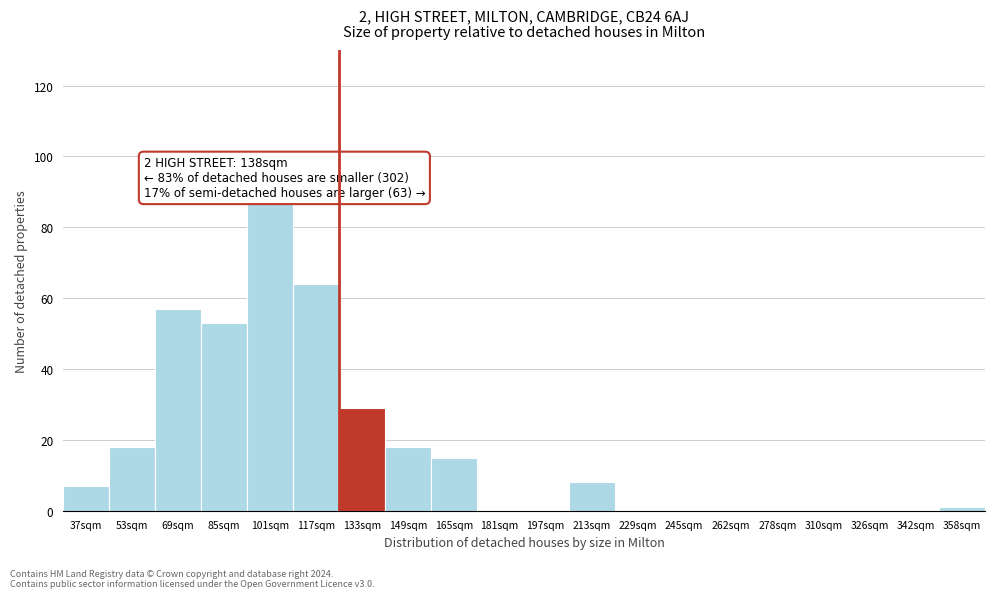

Reading left to right, list all the values displayed in this chart.

37sqm=7	53sqm=18	69sqm=57	85sqm=53	101sqm=87	117sqm=64	133sqm=29	149sqm=18	165sqm=15	181sqm=0	197sqm=0	213sqm=8	229sqm=0	245sqm=0	262sqm=0	278sqm=0	310sqm=0	326sqm=0	342sqm=0	358sqm=1